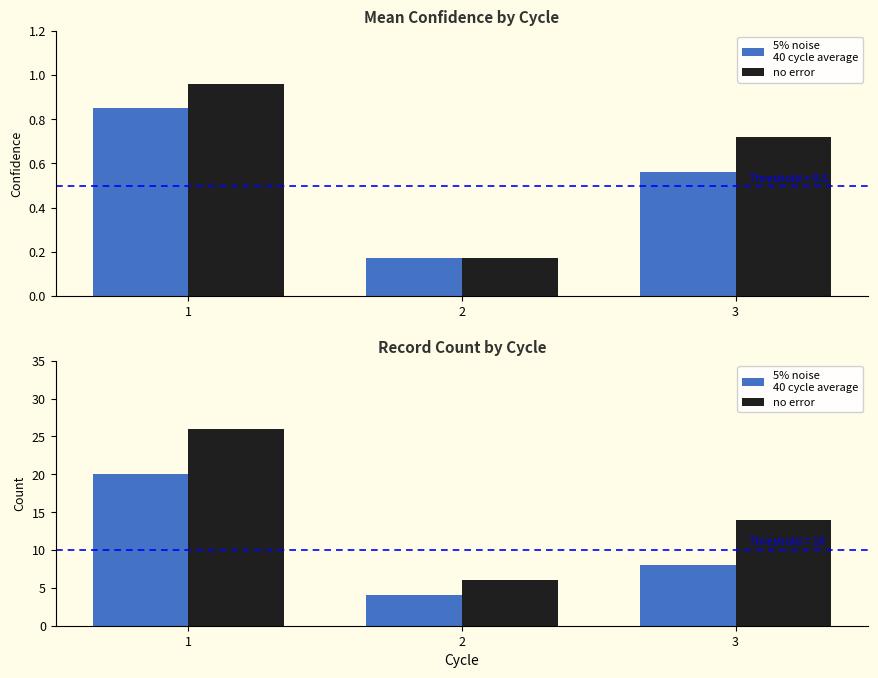

Rank the series by their average value, from highest to lowest.

no error, 5% noise
40 cycle average